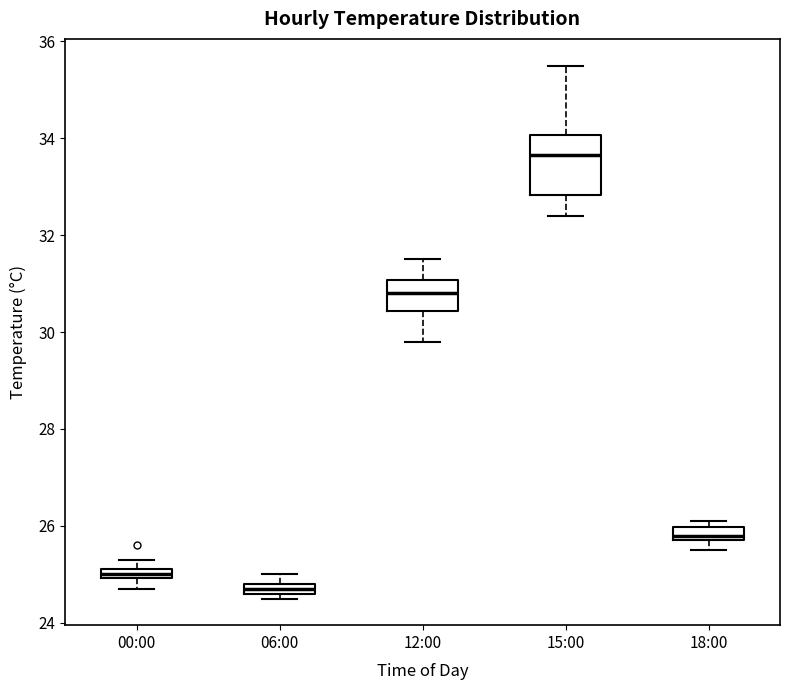

Comparing the boxes themselves (not the whiskers), which one is the tallest?

15:00